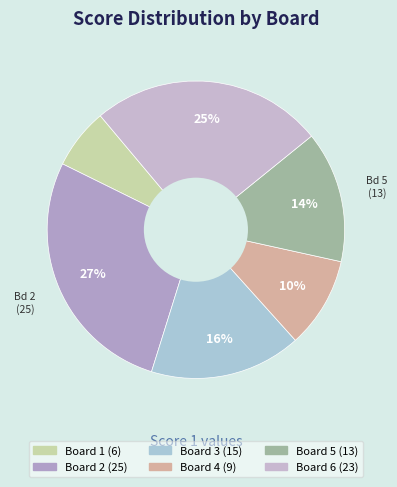

The Board 1 slice represents 7% of the pie. True or false?

True